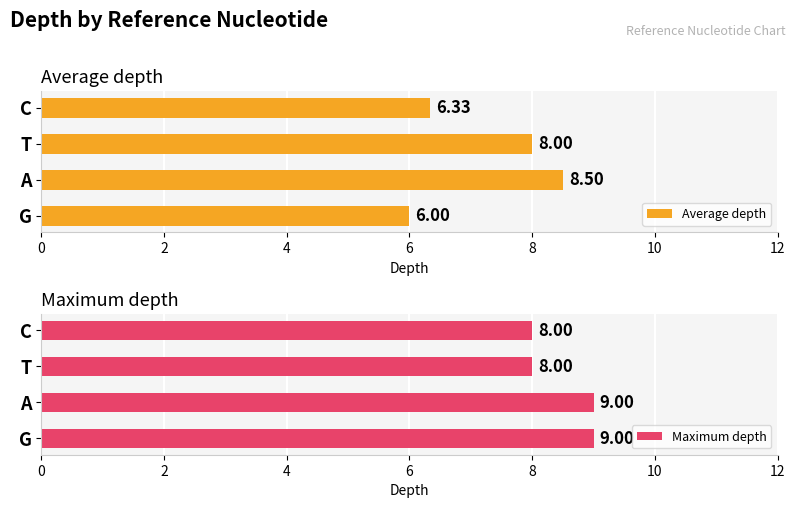

What is the sum of all Maximum depth values?

34